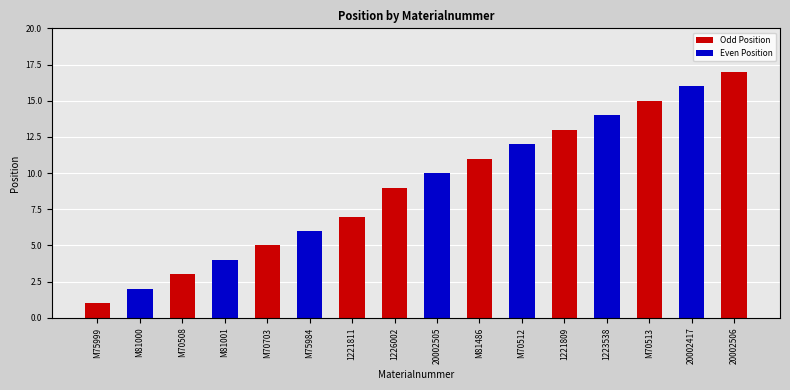

True or false: the data shows 9 at 1226002.

True